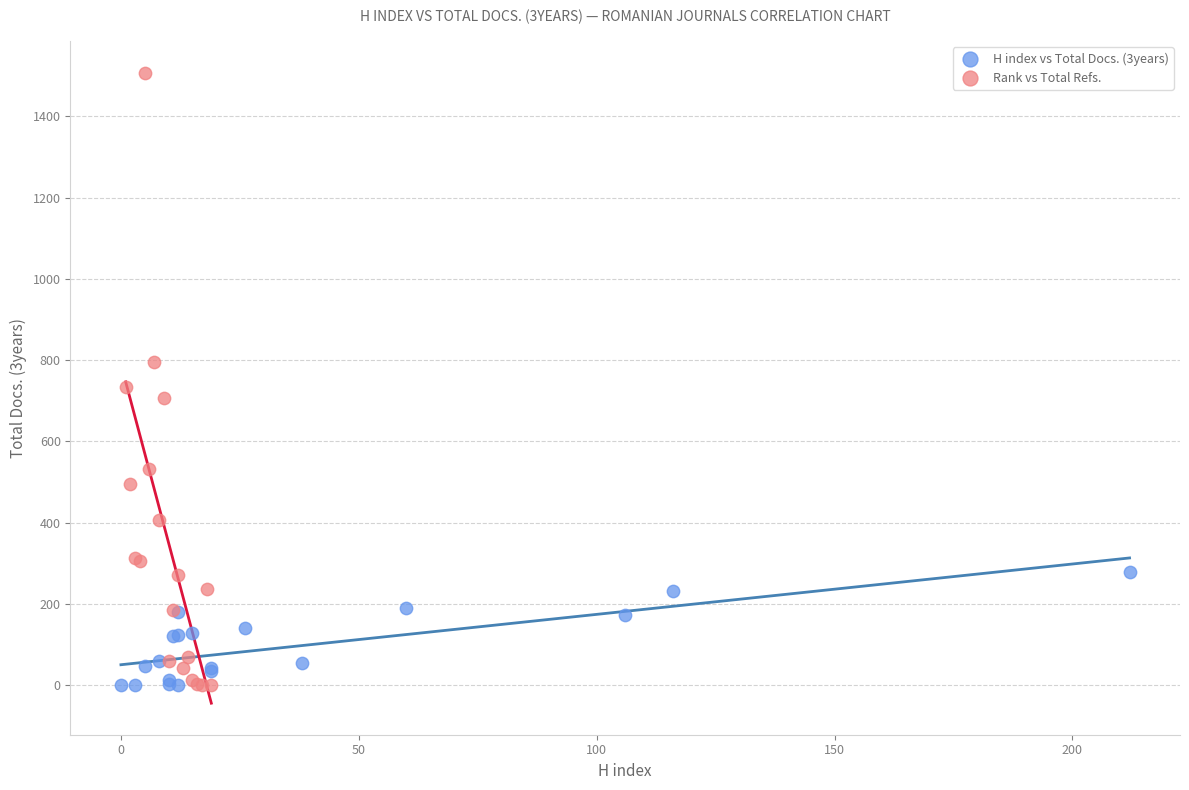

What are all the series names shown in the legend?

H index vs Total Docs. (3years), Rank vs Total Refs.